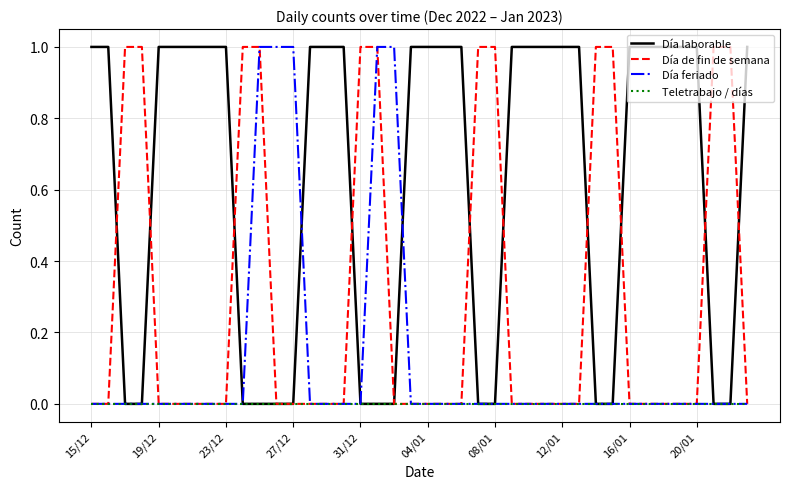

Rank the series by their average value, from highest to lowest.

Día laborable, Día de fin de semana, Día feriado, Teletrabajo / días